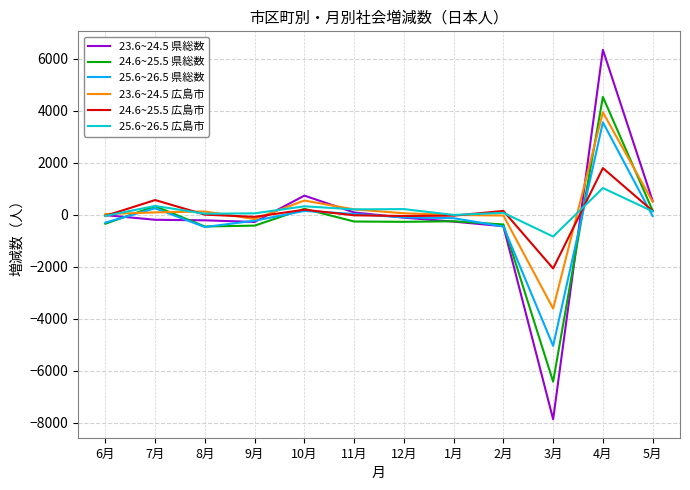

What is the greatest value displayed?

6339